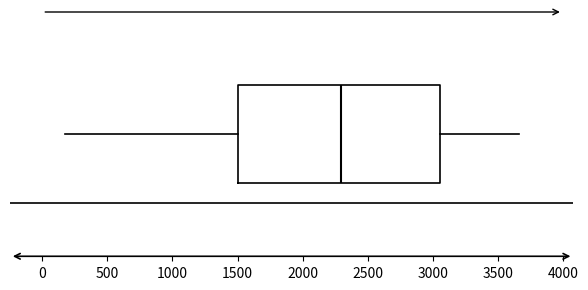

Read this box plot against the x-axis: the position of the median line, the range covered by the box, and the ends of both whiskers. The values are not printed on the chart, so give them approximately, as read against the axis.

median 2300, box 1500 to 3050, whiskers 150 to 3650